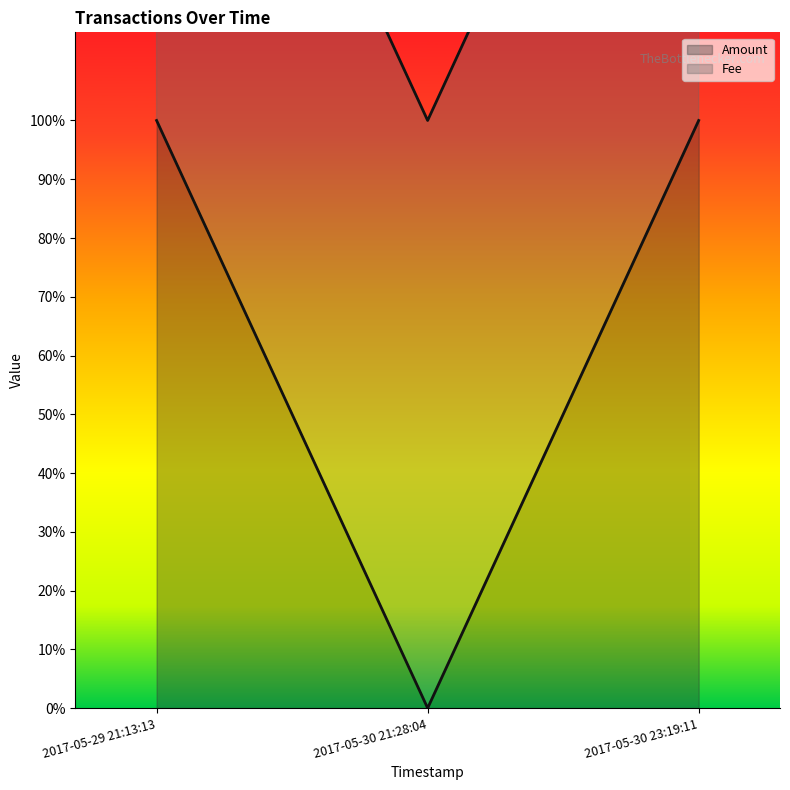

What is the sum of all values?

2